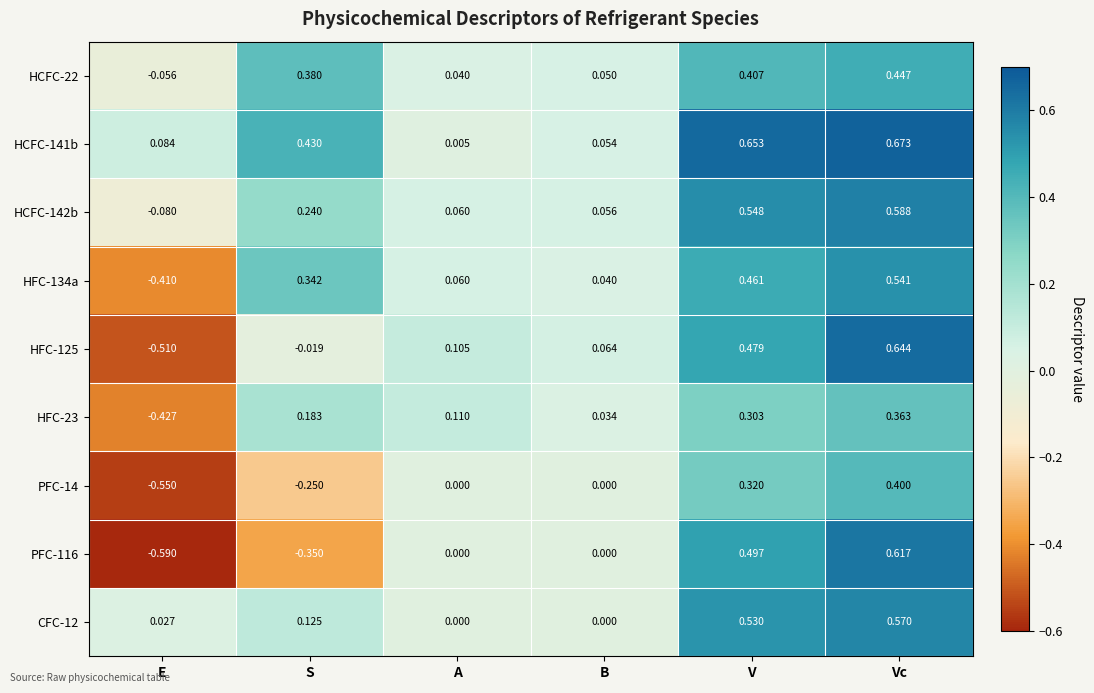

How many data points in HFC-23 are less than 0?

1